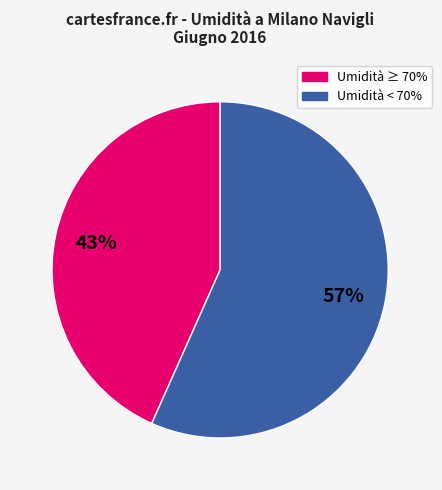

To the nearest percent, what is the average slice percentage?

50%